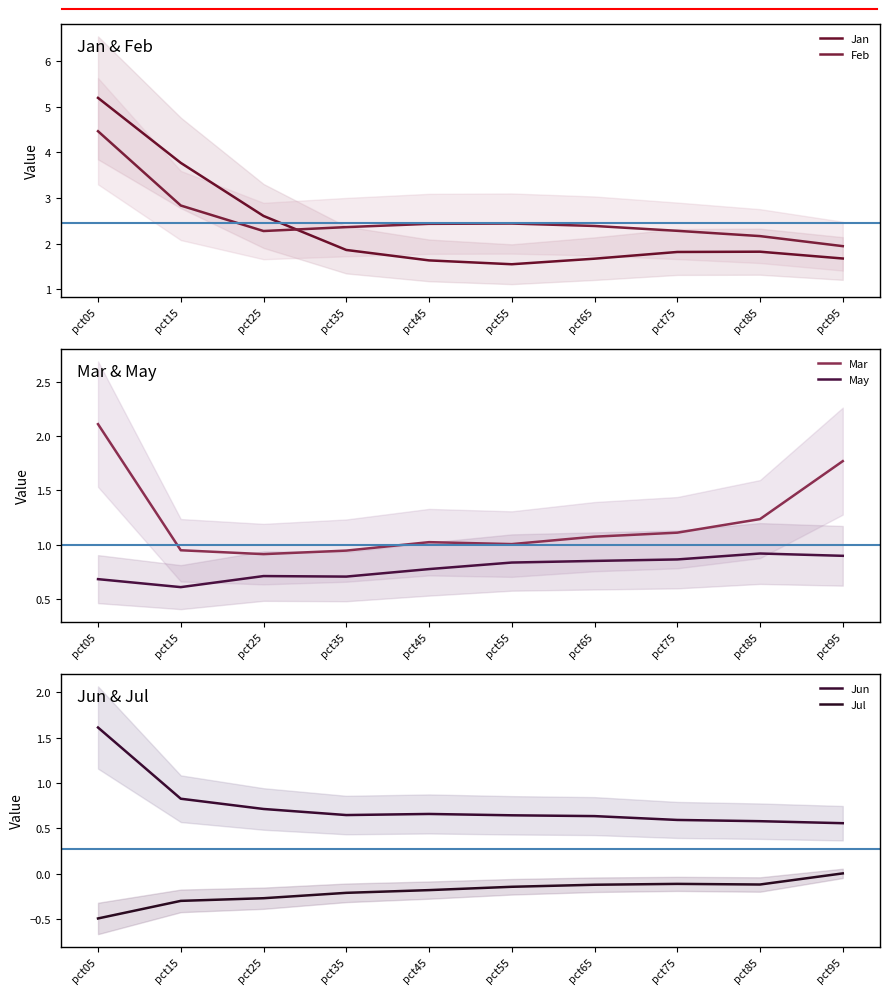

Which series has the widest spread of values?

Jan